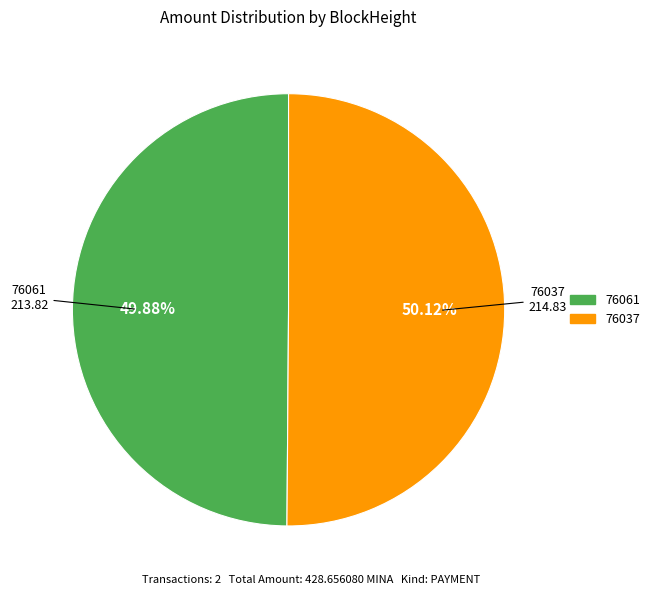

Is there a majority slice in this chart?

Yes